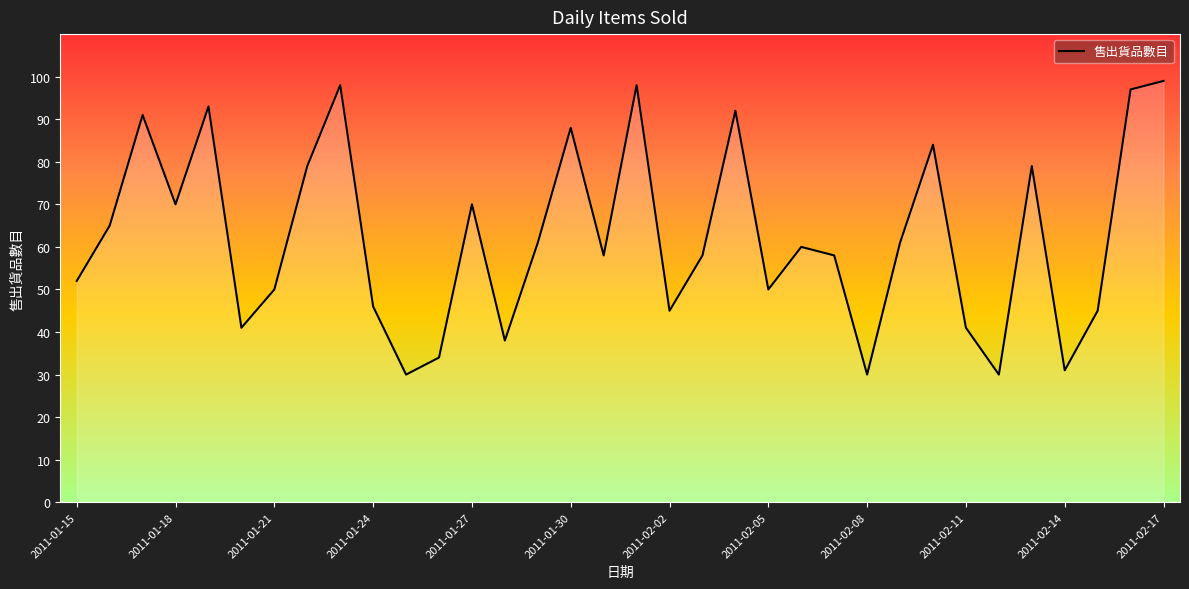

Reading right to left, what are all the values shown in this chart?

99	97	45	31	79	30	41	84	61	30	58	60	50	92	58	45	98	58	88	61	38	70	34	30	46	98	79	50	41	93	70	91	65	52